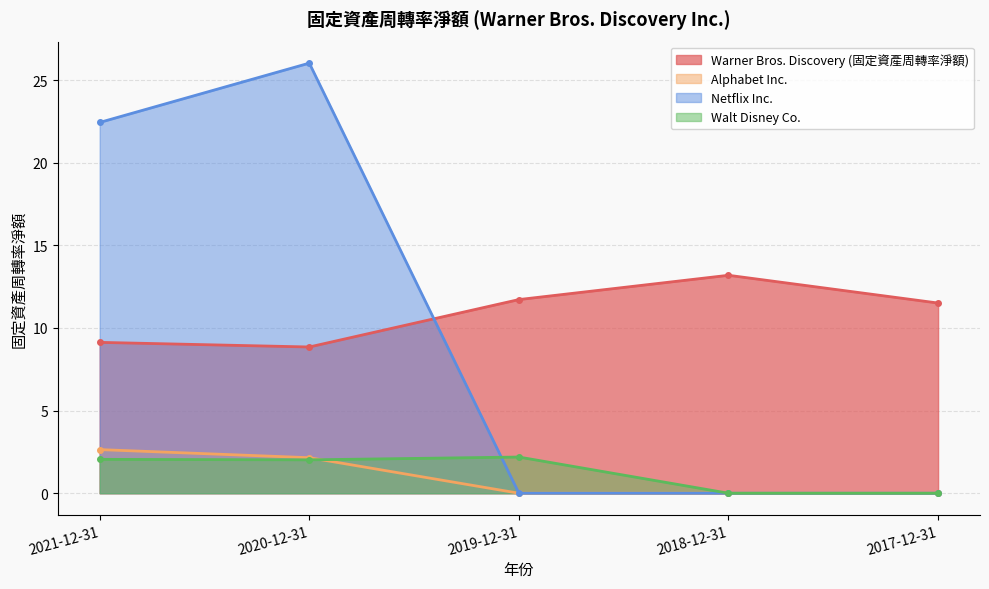

What is the maximum value shown in the chart?

26.0